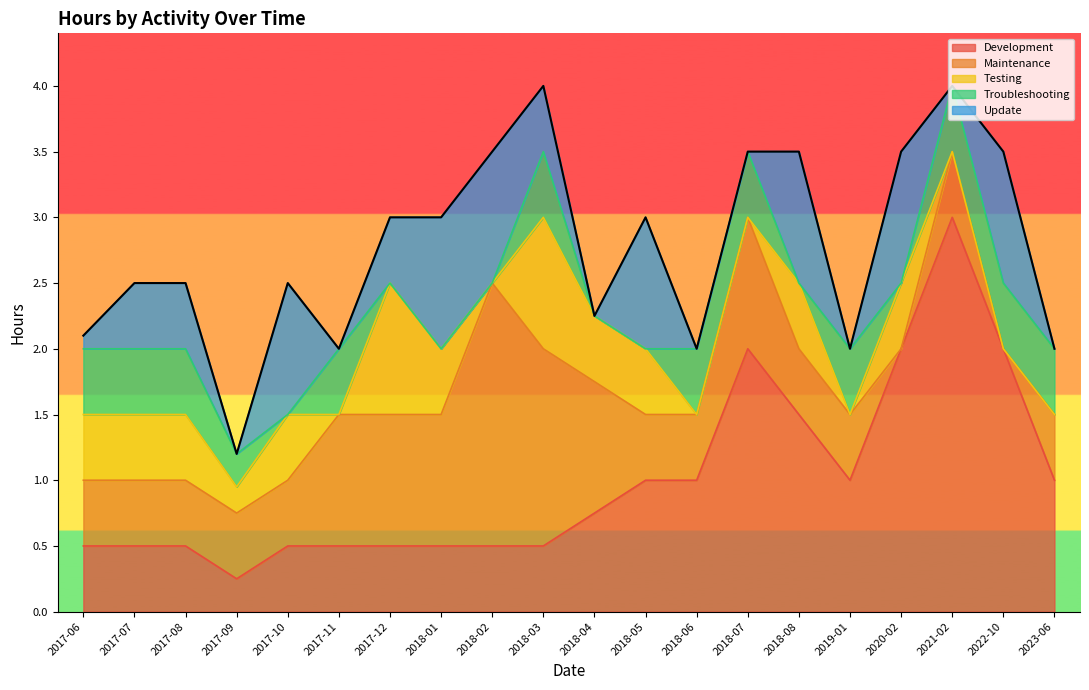

At which label is Testing closest to 0?

2017-11